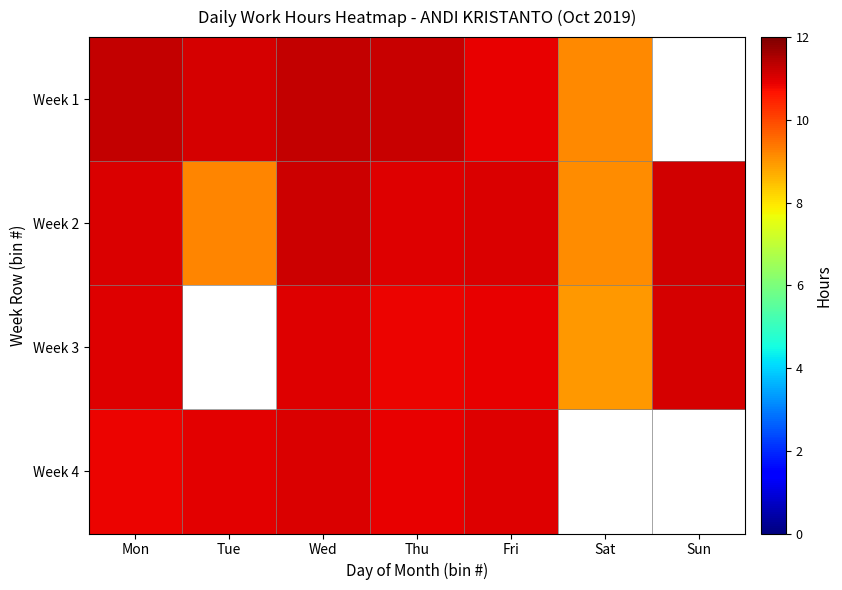

Which category has the lowest value across all series?

Sat